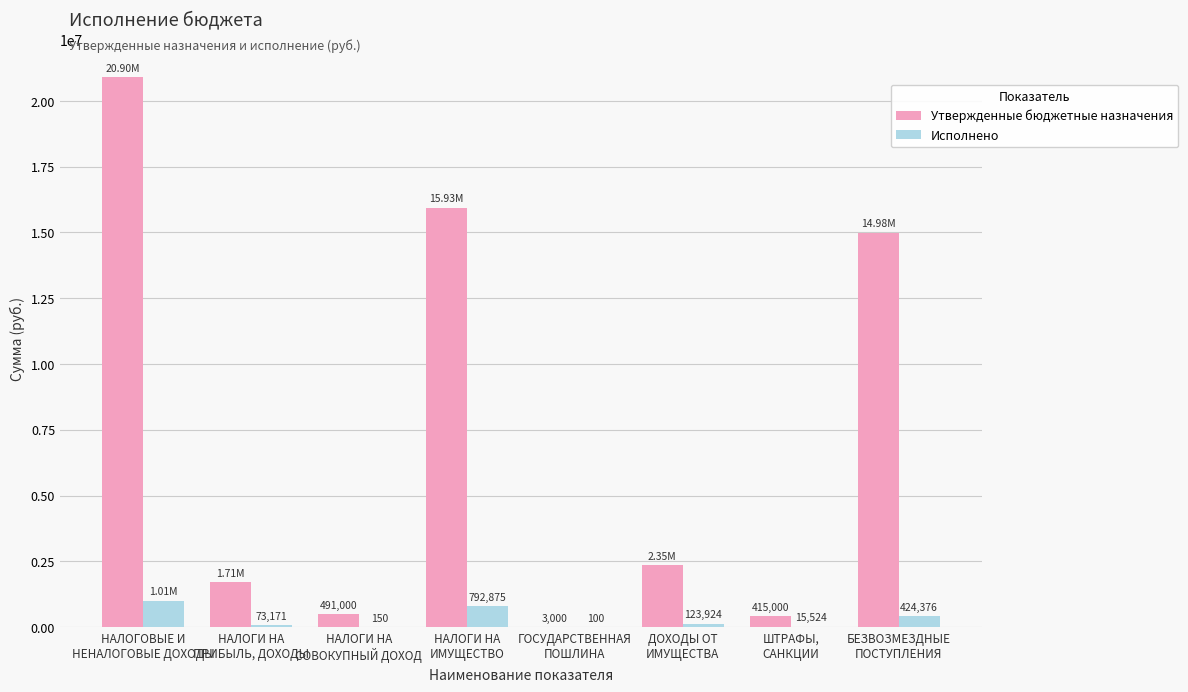

Which series has the largest total across all categories?

Утвержденные бюджетные назначения